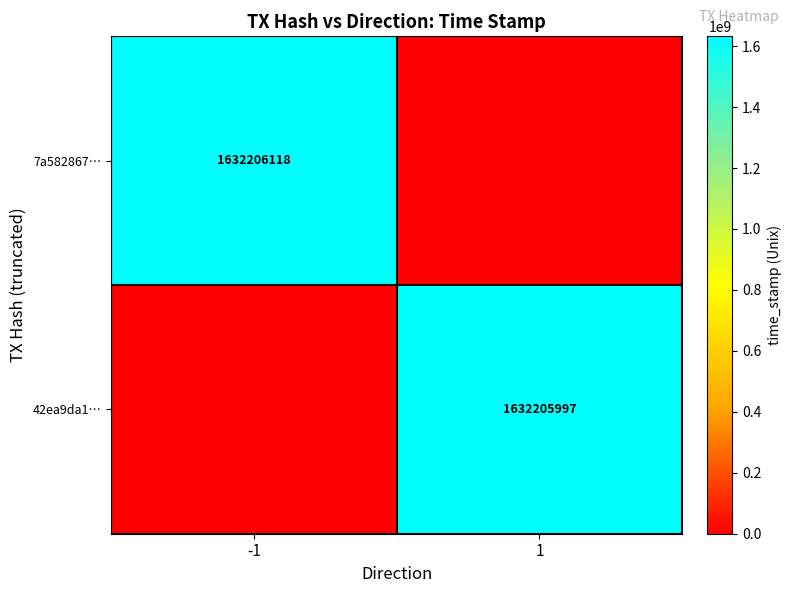

Is it true that 42ea9da1… equals 2495047326 at 1?

False